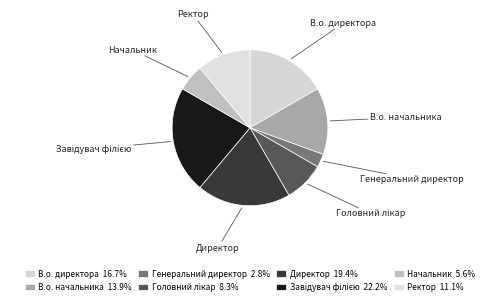

Is it true that Начальник is 6% of the pie?

True